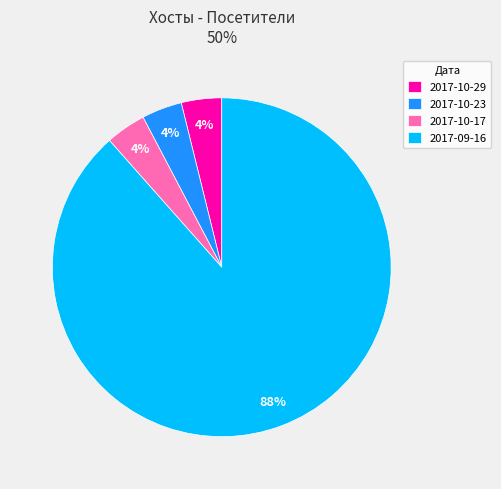

Which category has the biggest portion of the pie?

2017-09-16